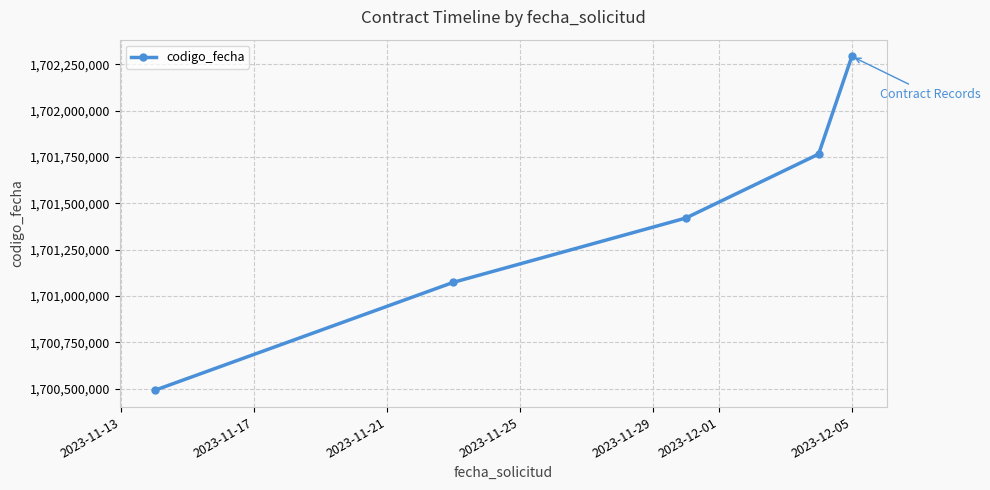

What is the sum of all values?

8507044743